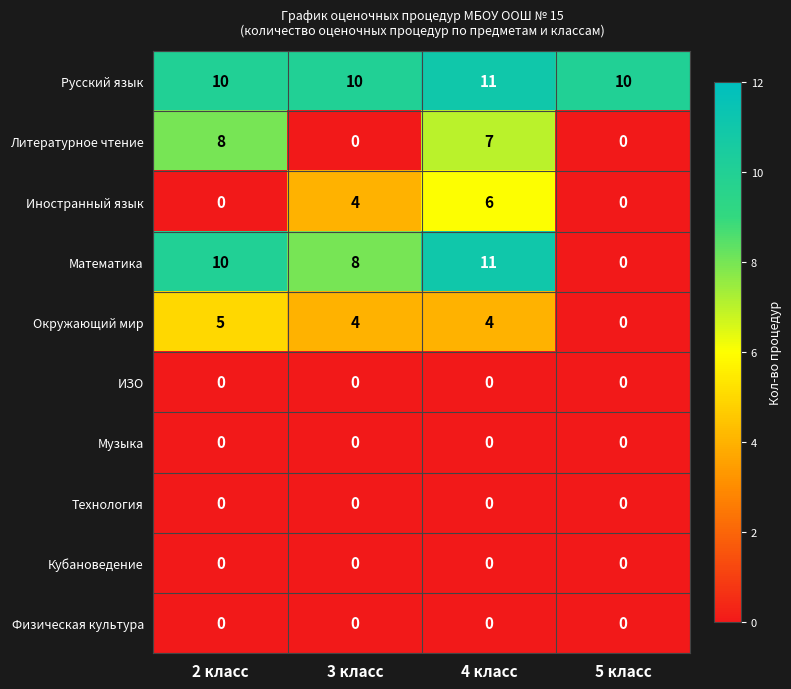

What is the average value of the Окружающий мир series?

3